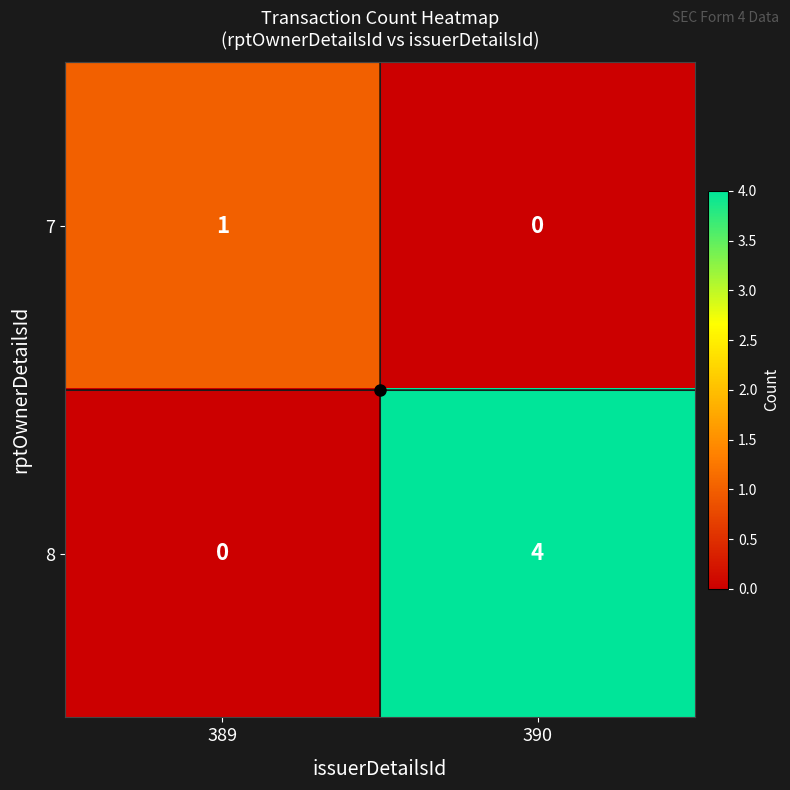

Rank the series by their maximum value, from highest to lowest.

8, 7